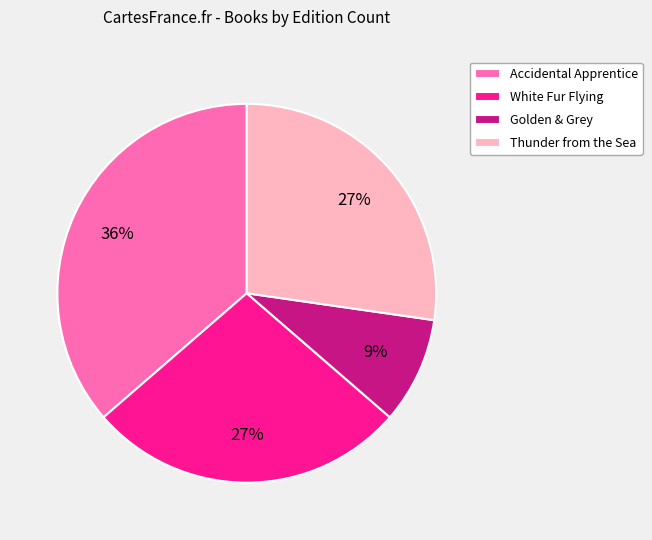

To the nearest percent, what portion does Thunder from the Sea represent?

27%